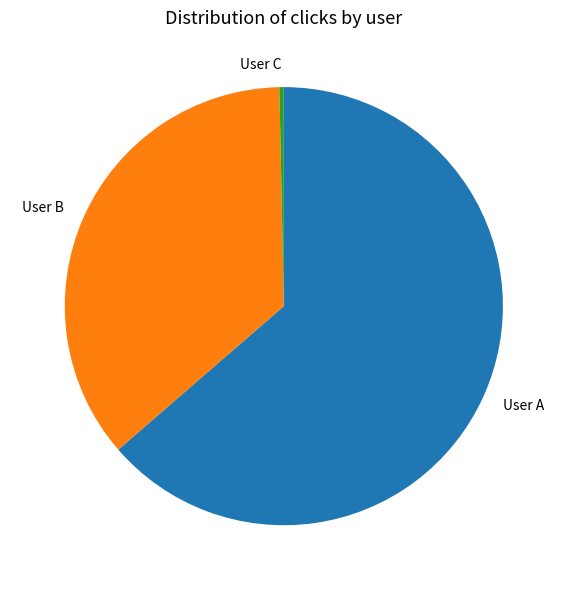

What is the largest slice in the pie chart?

User A